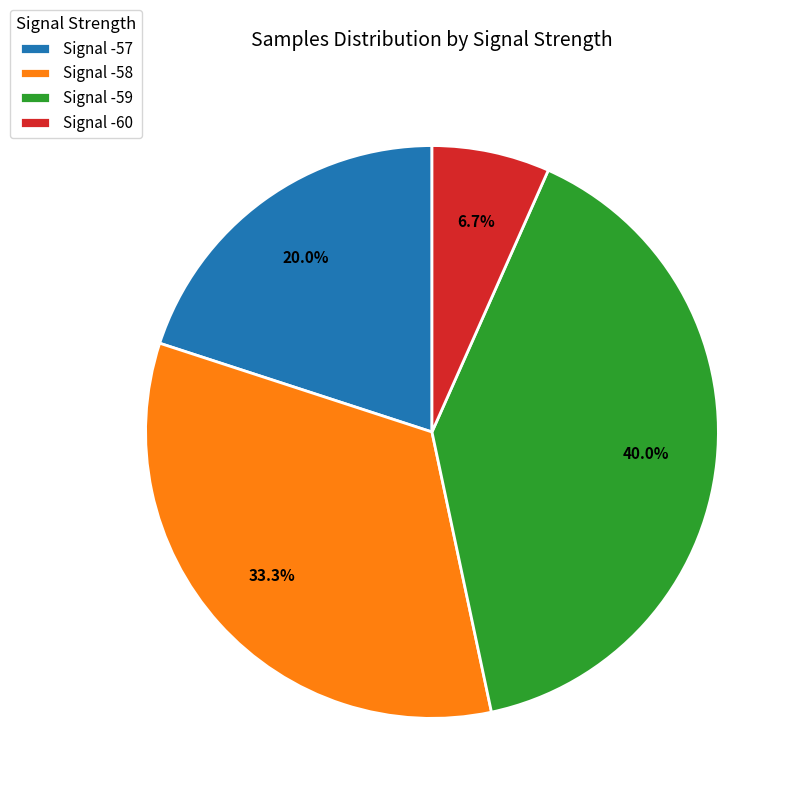

Which slice is the smallest?

Signal -60